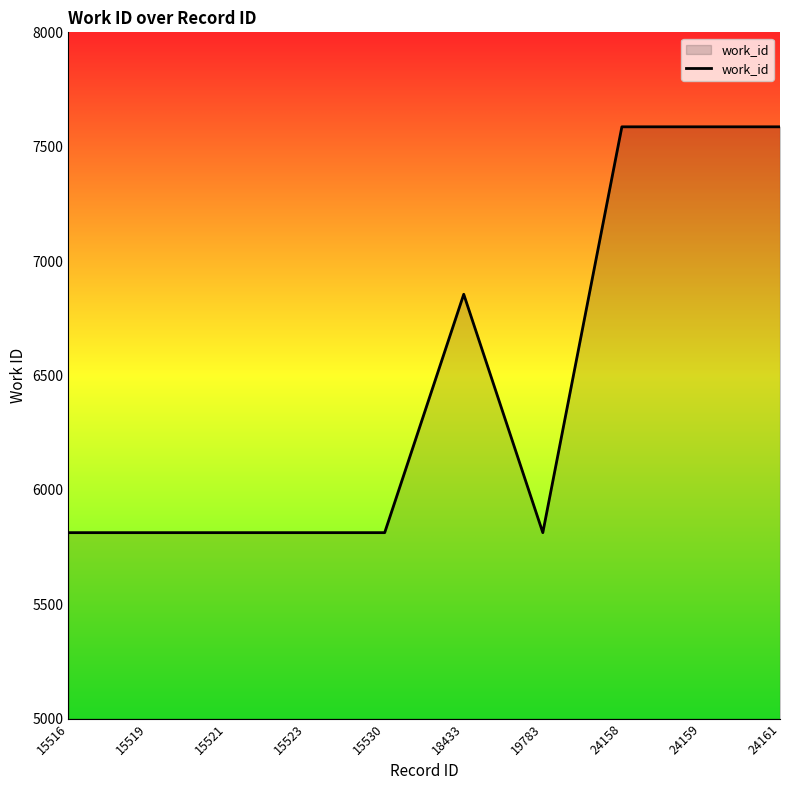

Where is the data nearest to the value 6700?

18433